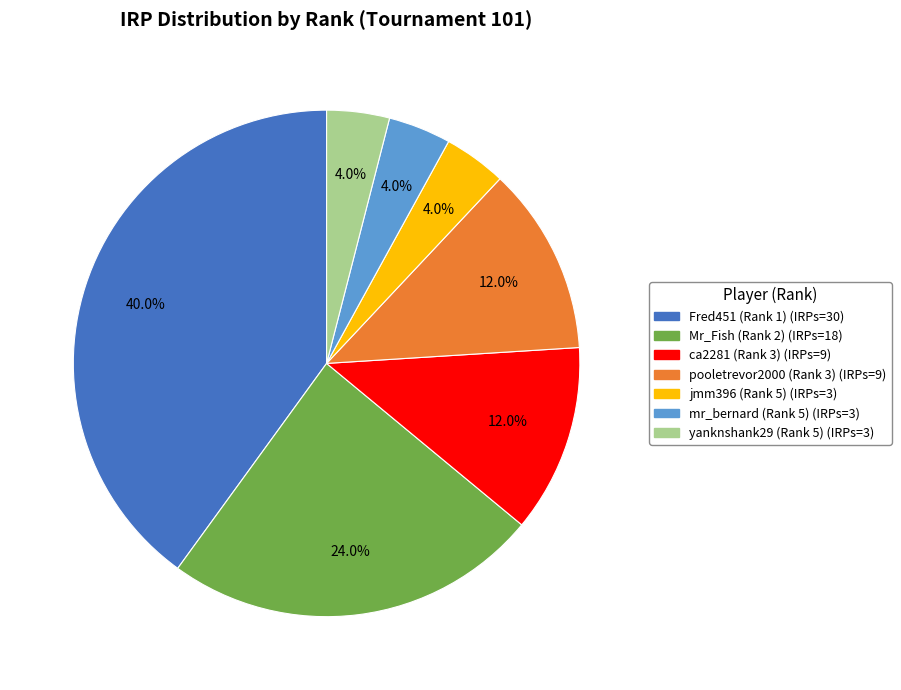

What is the ratio of the value at ca2281 (Rank 3) to the value at yanknshank29 (Rank 5)?

3.0